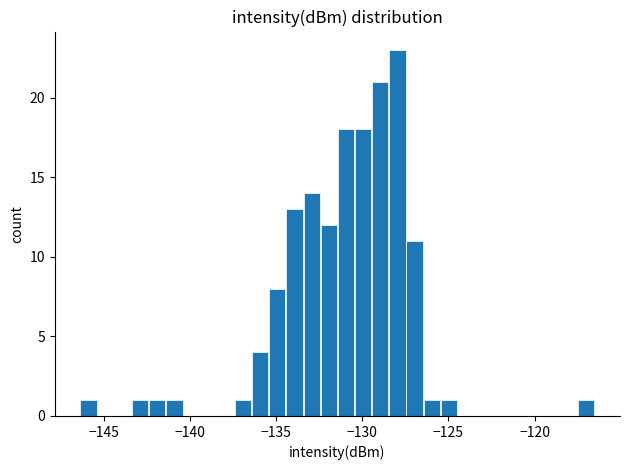

Read against the x-axis, roughly where is the centre of the tallest bar?

-128.0